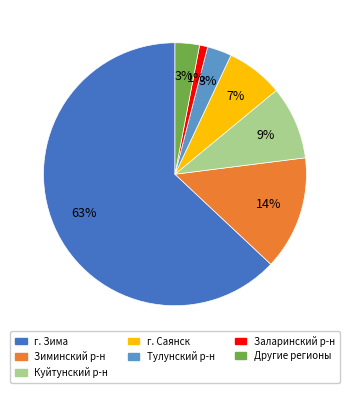

To the nearest percent, what is the average slice percentage?

14%